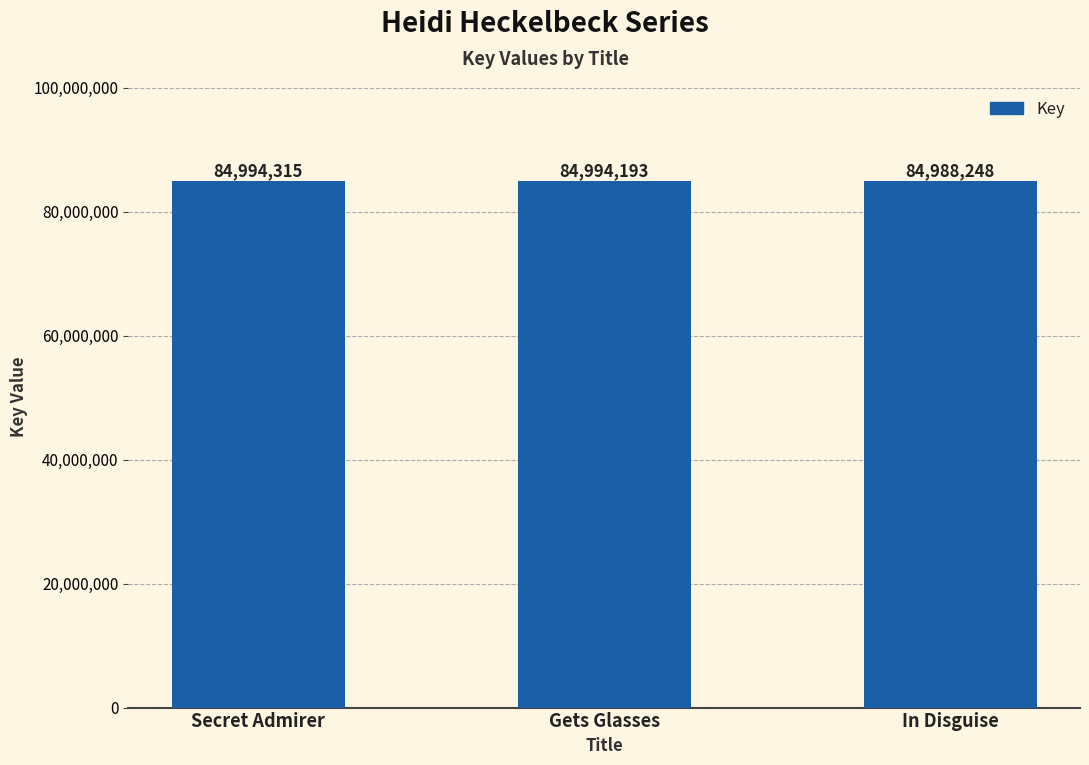

How many data points are less than 84994193?

1